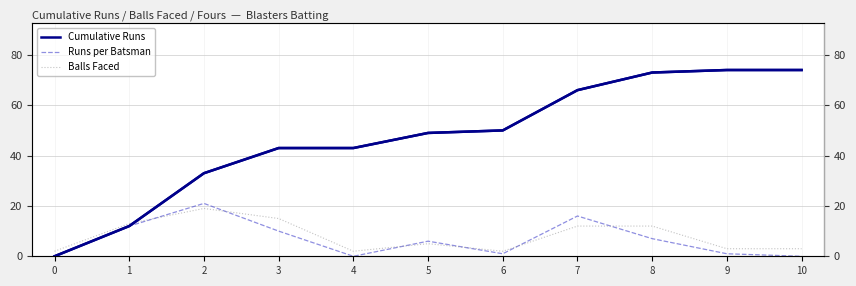

What is the difference between the highest and lowest values at 9?

73